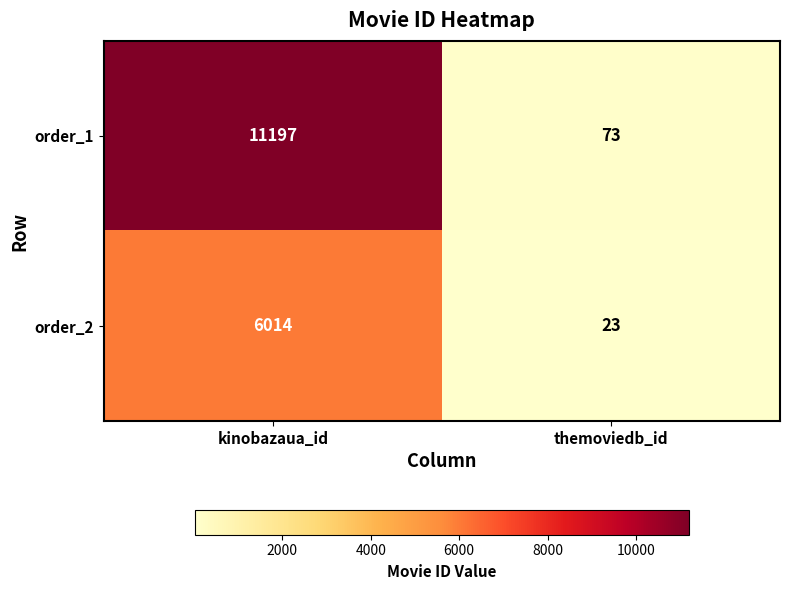

The order_1 series shows 73 at themoviedb_id. True or false?

True